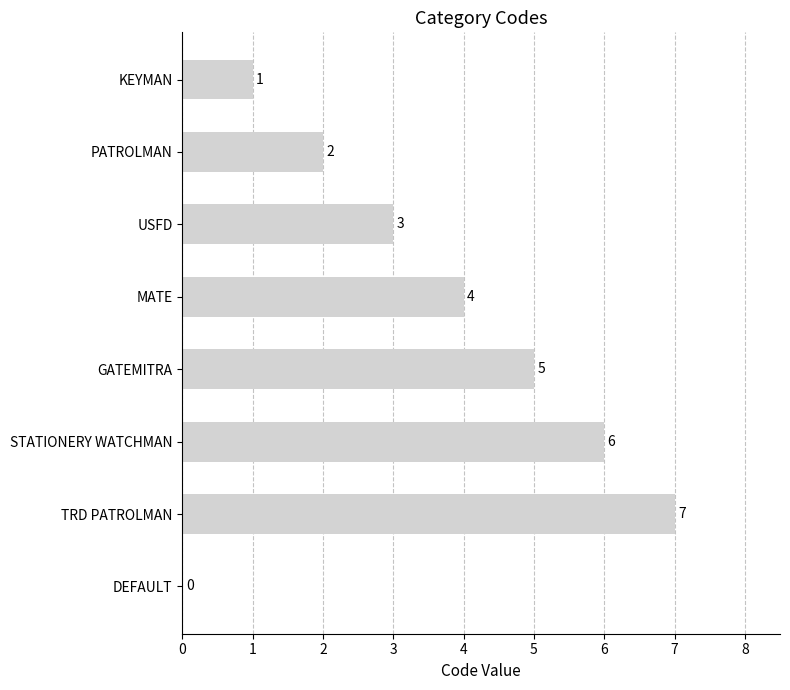

What is the ratio of the value at USFD to the value at TRD PATROLMAN?

0.4